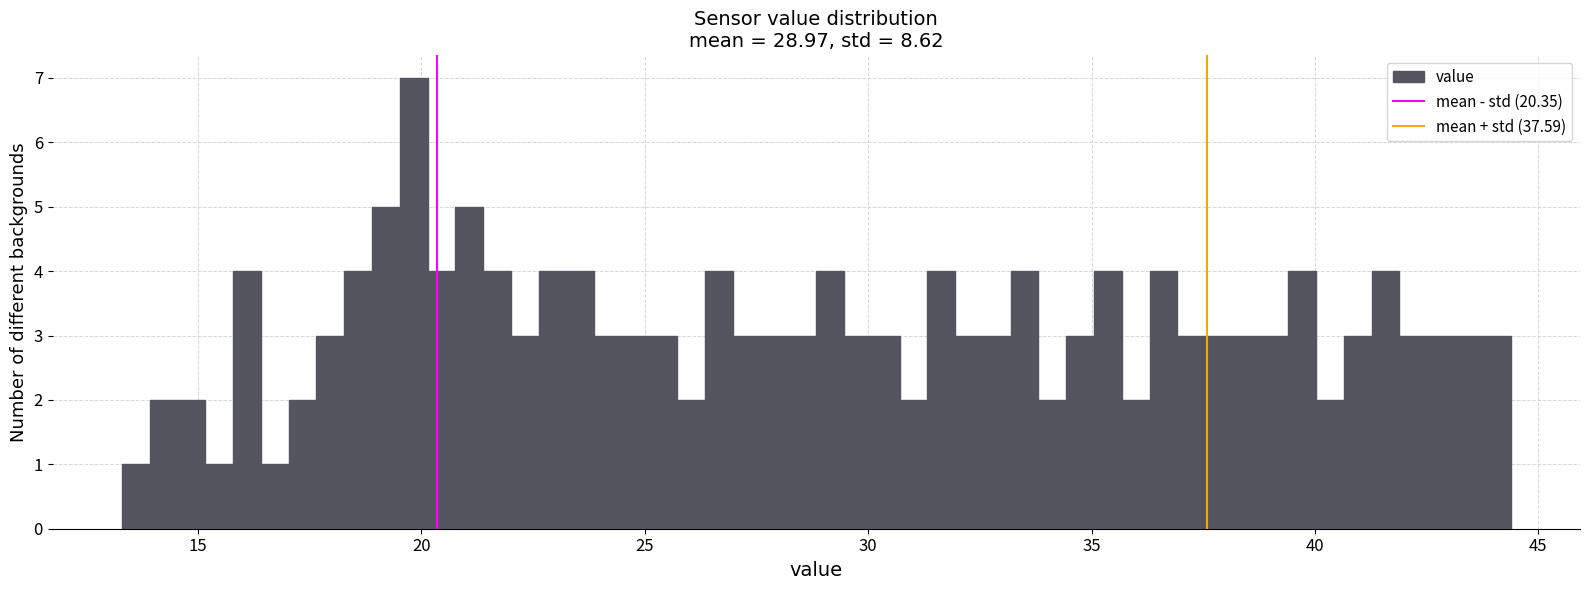

Around what value on the x-axis is the tallest bar? Give the approximate position of its centre, as read against the axis.

20.0